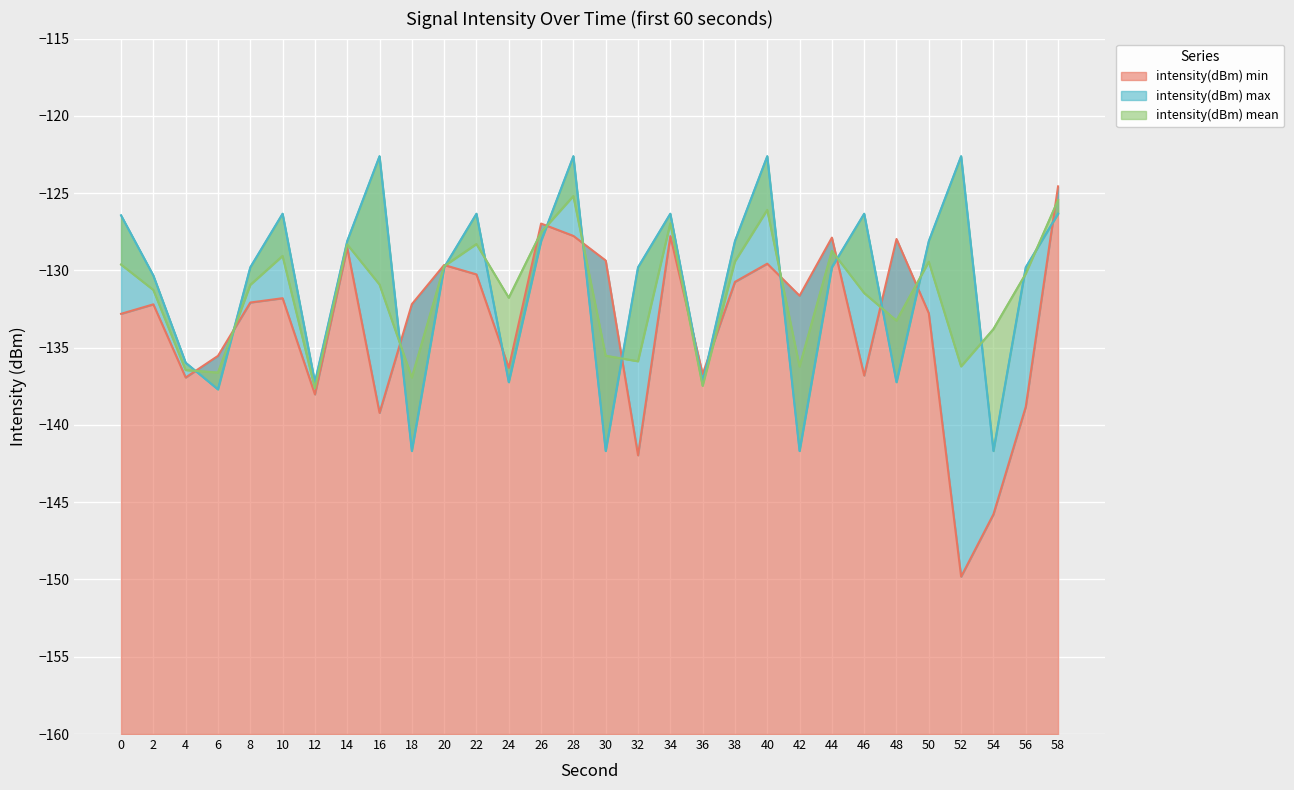

Reading left to right, list all the values displayed in this chart.

intensity(dBm) min: 0=-132.8	2=-132.2	4=-136.9	6=-135.5	8=-132.1	10=-131.8	12=-138.0	14=-128.5	16=-139.2	18=-132.2	20=-129.7	22=-130.3	24=-136.3	26=-127.0	28=-127.8	30=-129.4	32=-142.0	34=-127.8	36=-136.7	38=-130.7	40=-129.6	42=-131.6	44=-127.9	46=-136.8	48=-128.0	50=-132.8	52=-149.8	54=-145.8	56=-138.8	58=-124.6
intensity(dBm) max: 0=-126.4	2=-130.3	4=-136.0	6=-137.7	8=-129.8	10=-126.3	12=-137.2	14=-128.1	16=-122.6	18=-141.7	20=-129.8	22=-126.3	24=-137.2	26=-128.1	28=-122.6	30=-141.7	32=-129.8	34=-126.3	36=-137.2	38=-128.1	40=-122.6	42=-141.7	44=-129.8	46=-126.3	48=-137.2	50=-128.1	52=-122.6	54=-141.7	56=-129.8	58=-126.3
intensity(dBm) mean: 0=-129.6	2=-131.3	4=-136.5	6=-136.6	8=-130.9	10=-129.1	12=-137.6	14=-128.3	16=-130.9	18=-136.9	20=-129.7	22=-128.3	24=-131.8	26=-127.5	28=-125.2	30=-135.5	32=-135.9	34=-127.0	36=-137.5	38=-129.4	40=-126.1	42=-136.2	44=-128.7	46=-131.5	48=-133.3	50=-129.4	52=-136.2	54=-133.8	56=-130.2	58=-125.4